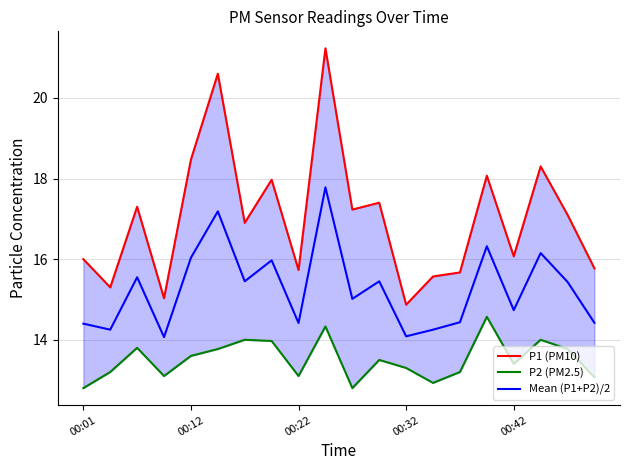

The Mean (P1+P2)/2 series shows 7.1 at 00:32. True or false?

False